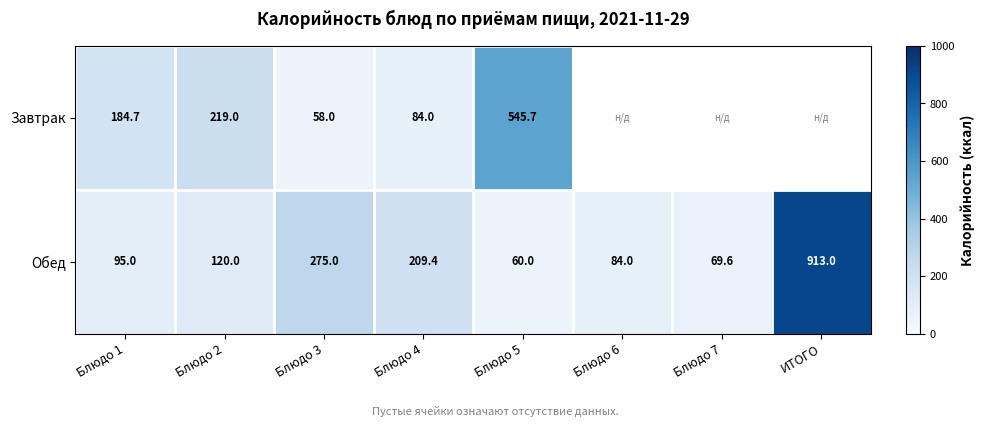

Rank the categories by Обед value from lowest to highest.

Блюдо 5, Блюдо 7, Блюдо 6, Блюдо 1, Блюдо 2, Блюдо 4, Блюдо 3, ИТОГО